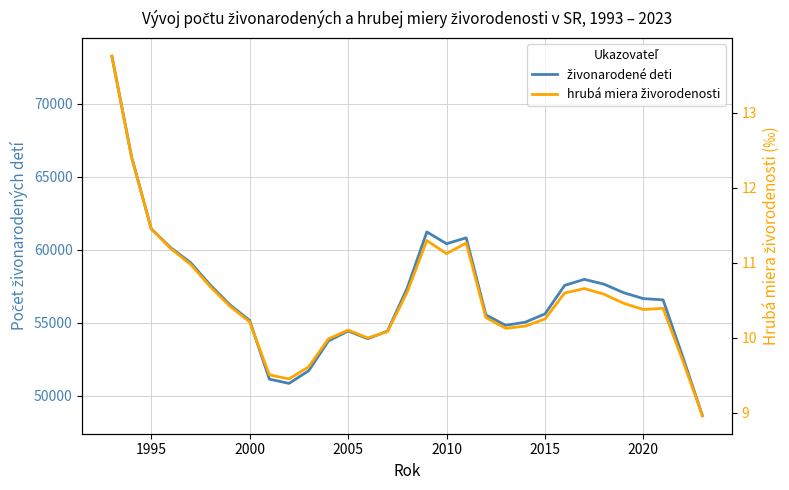

Which series has the widest spread of values?

živonarodené deti